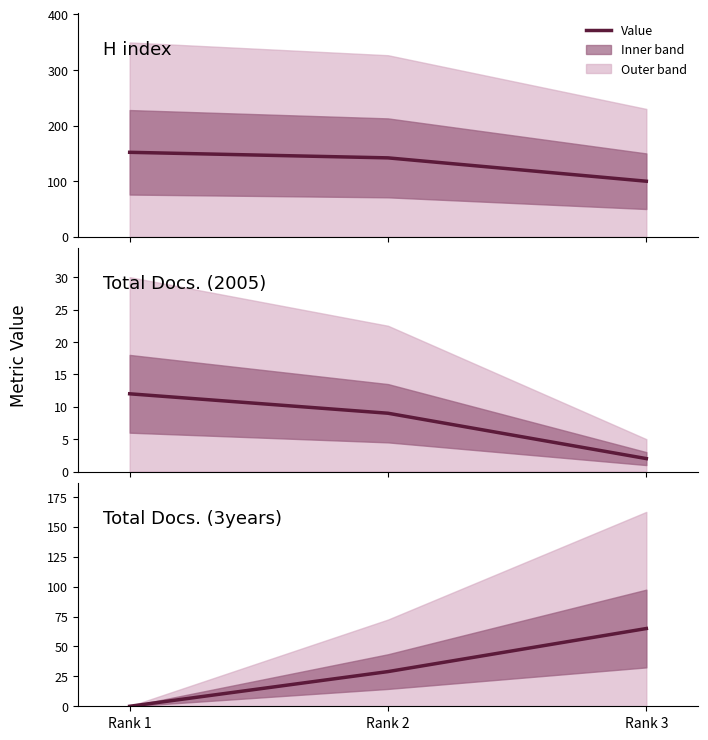

The Total Docs. (2005) series shows 18 at Rank 1. True or false?

False